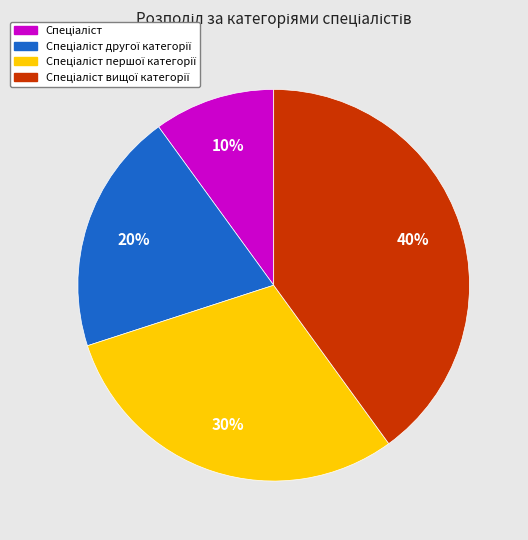

Is there a majority slice in this chart?

No